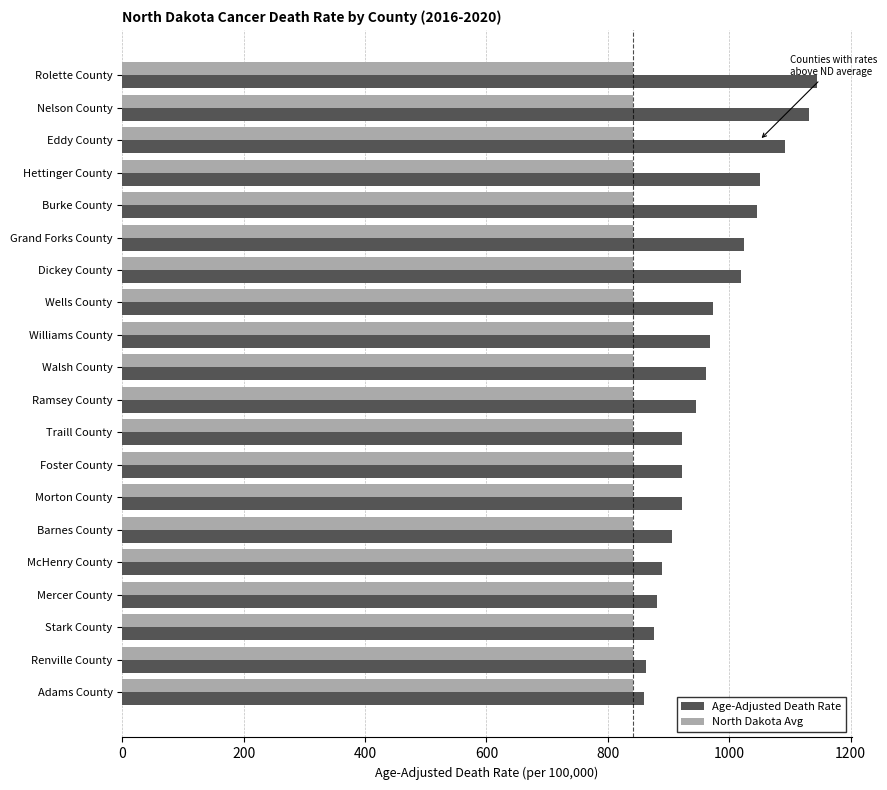

What is the average value of the Age-Adjusted Death Rate series?

969.6